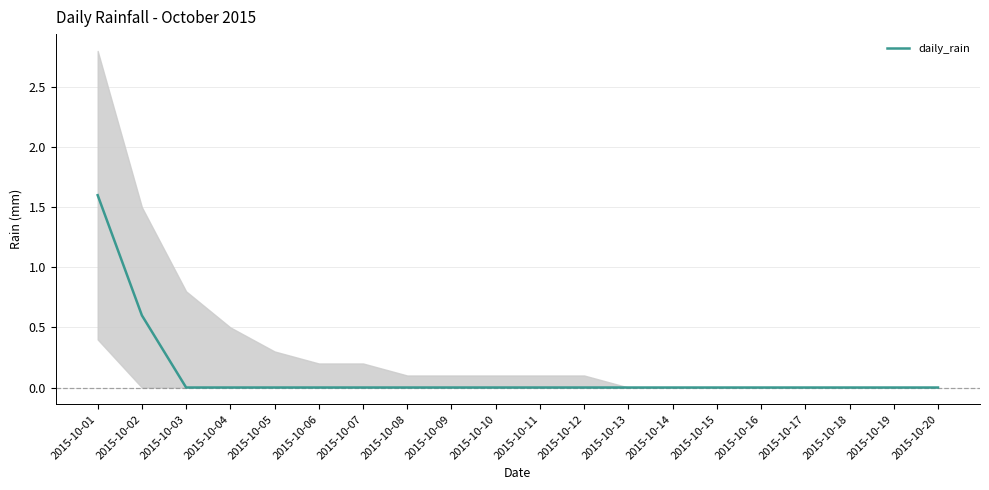

Reading left to right, list all the values displayed in this chart.

2015-10-01=1.6	2015-10-02=0.6	2015-10-03=0.0	2015-10-04=0.0	2015-10-05=0.0	2015-10-06=0.0	2015-10-07=0.0	2015-10-08=0.0	2015-10-09=0.0	2015-10-10=0.0	2015-10-11=0.0	2015-10-12=0.0	2015-10-13=0.0	2015-10-14=0.0	2015-10-15=0.0	2015-10-16=0.0	2015-10-17=0.0	2015-10-18=0.0	2015-10-19=0.0	2015-10-20=0.0